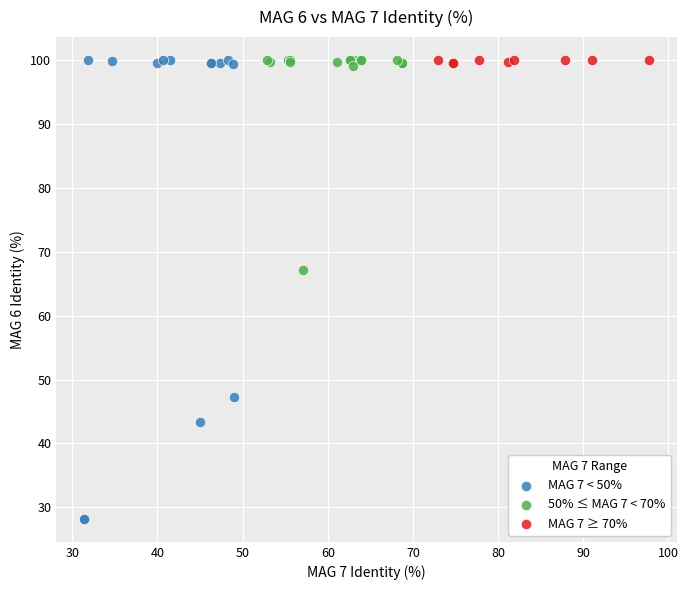

Which series has the largest Y range (max minus min)?

MAG 7 < 50%